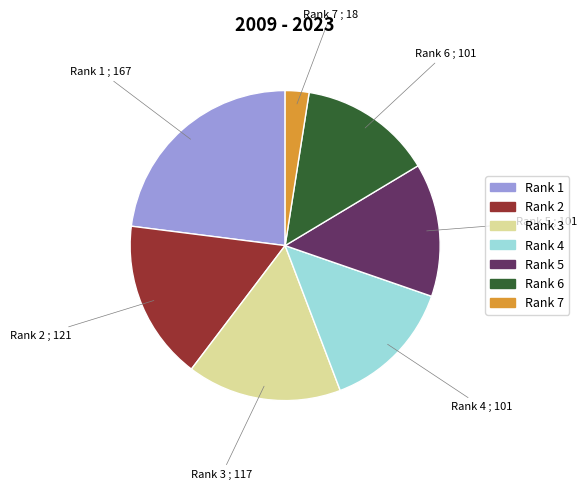

Is the sum of Rank 5 and Rank 7 greater than half?

No